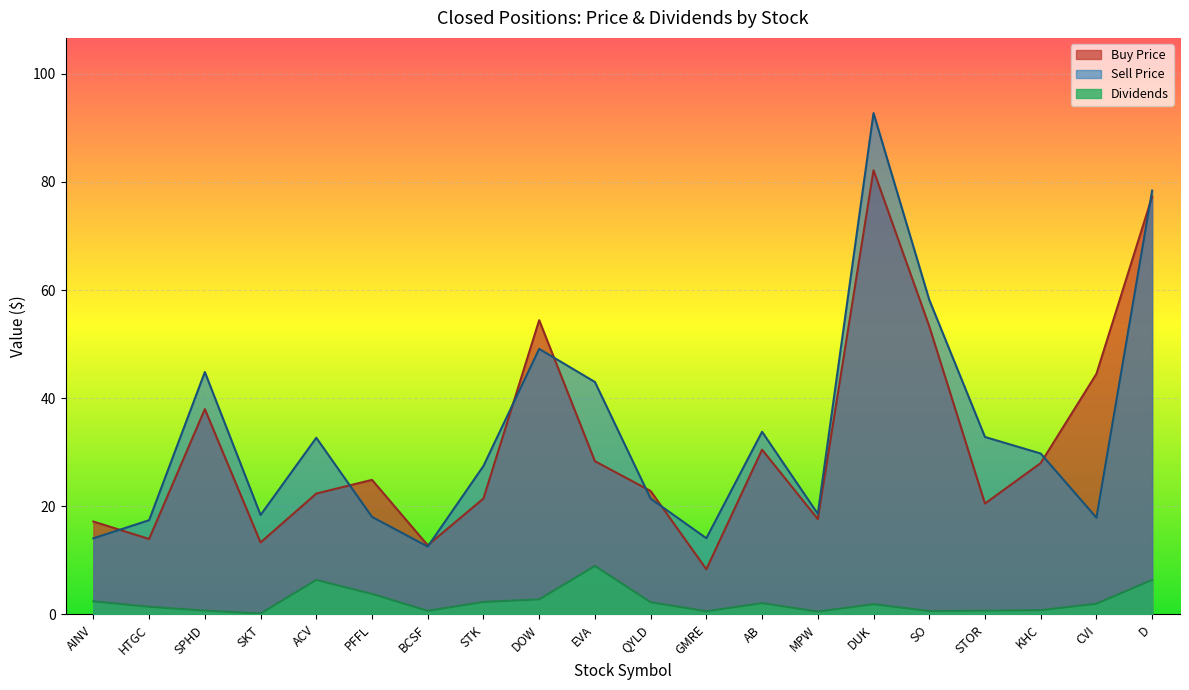

What is the difference between the maximum and minimum values in the Buy Price series?

73.8